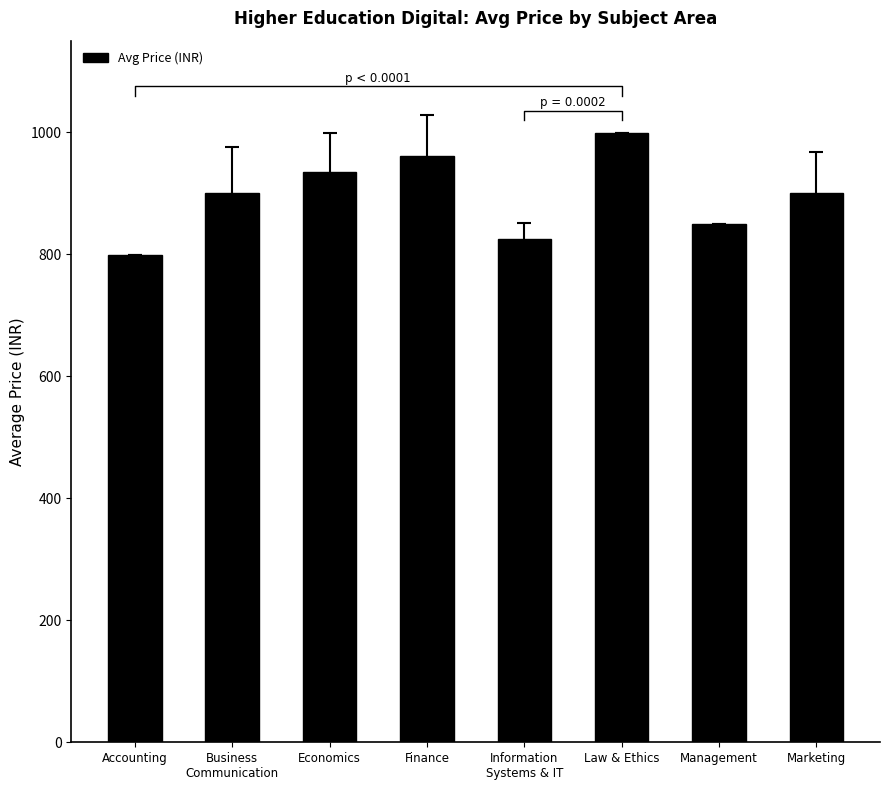

Rank the categories by value from highest to lowest.

Law & Ethics, Finance, Economics, Business
Communication, Marketing, Management, Information
Systems & IT, Accounting